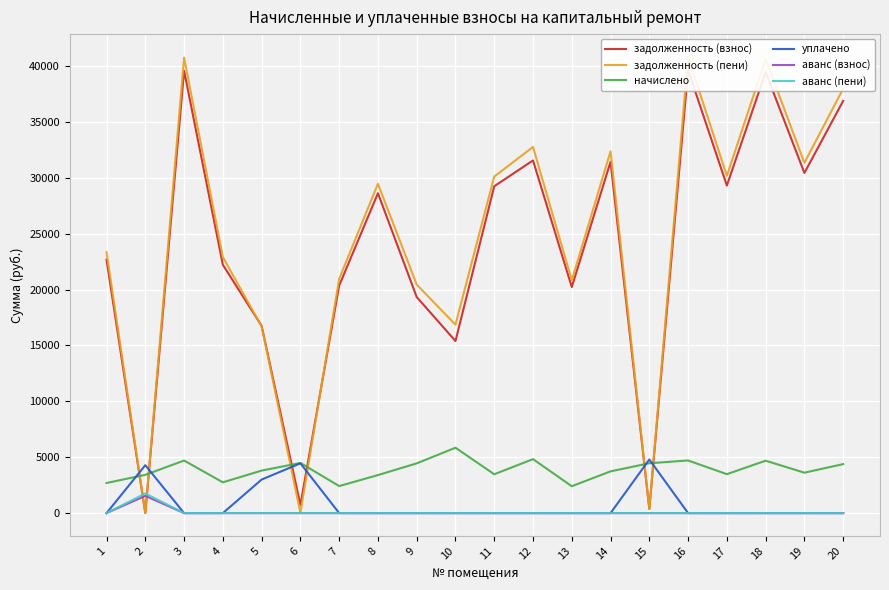

Which series has the largest range (max minus min)?

задолженность (пени)